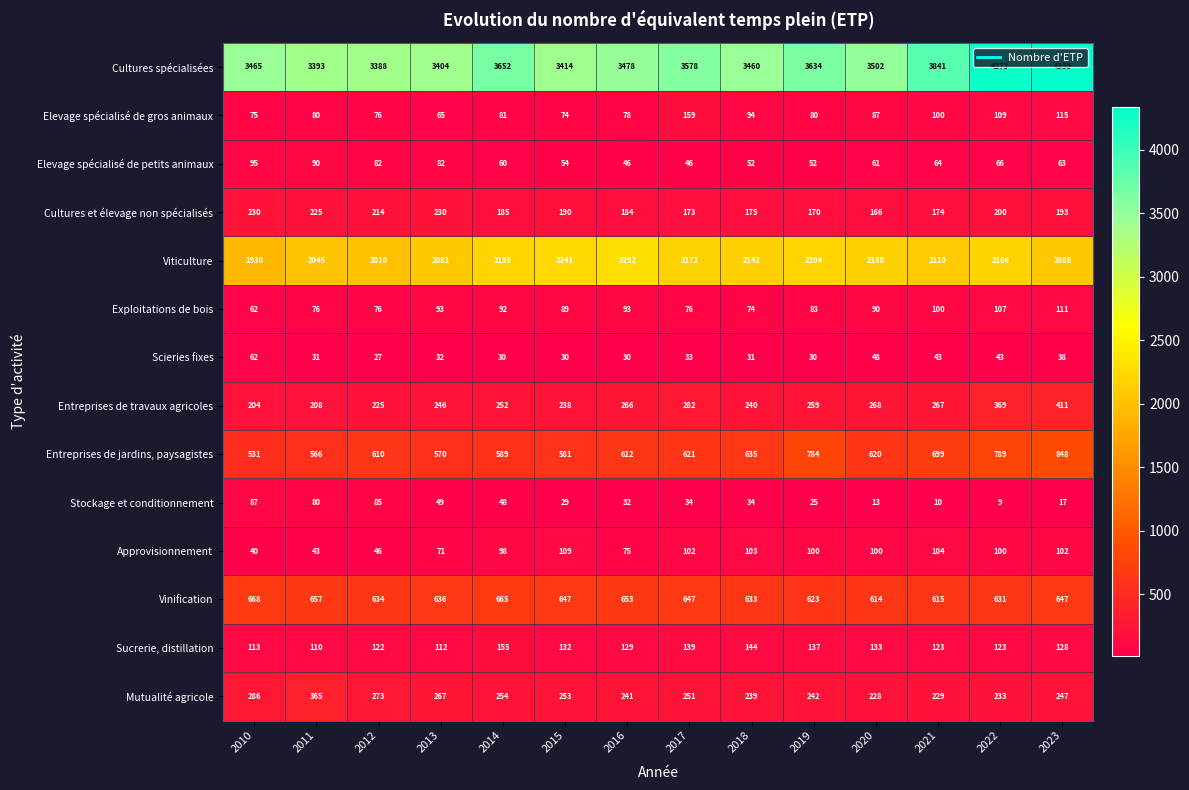

What is the sum of all Entreprises de jardins, paysagistes values?

9055